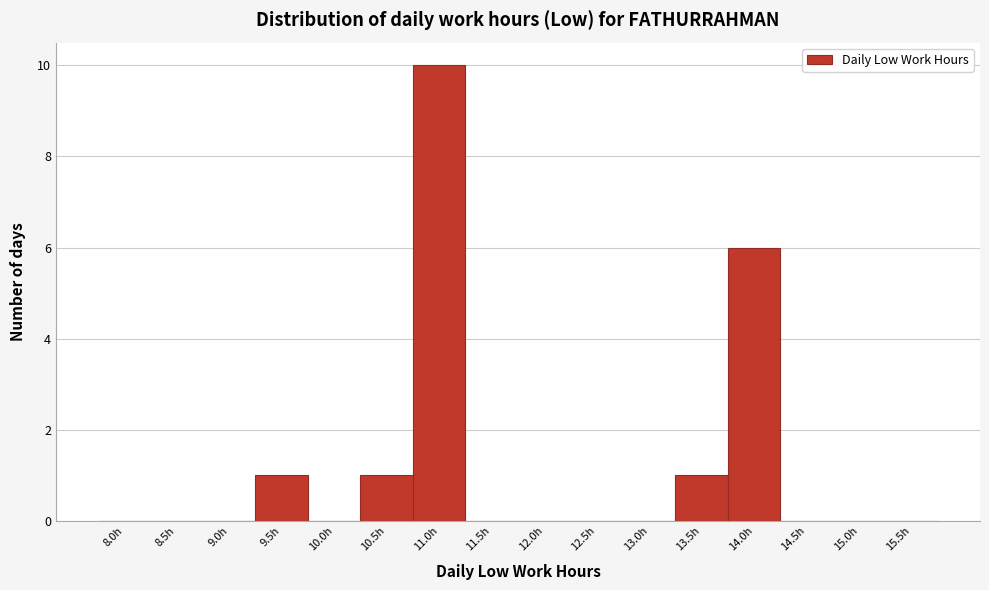

Reading left to right, list all the values displayed in this chart.

8.0h=0	8.5h=0	9.0h=0	9.5h=1	10.0h=0	10.5h=1	11.0h=10	11.5h=0	12.0h=0	12.5h=0	13.0h=0	13.5h=1	14.0h=6	14.5h=0	15.0h=0	15.5h=0